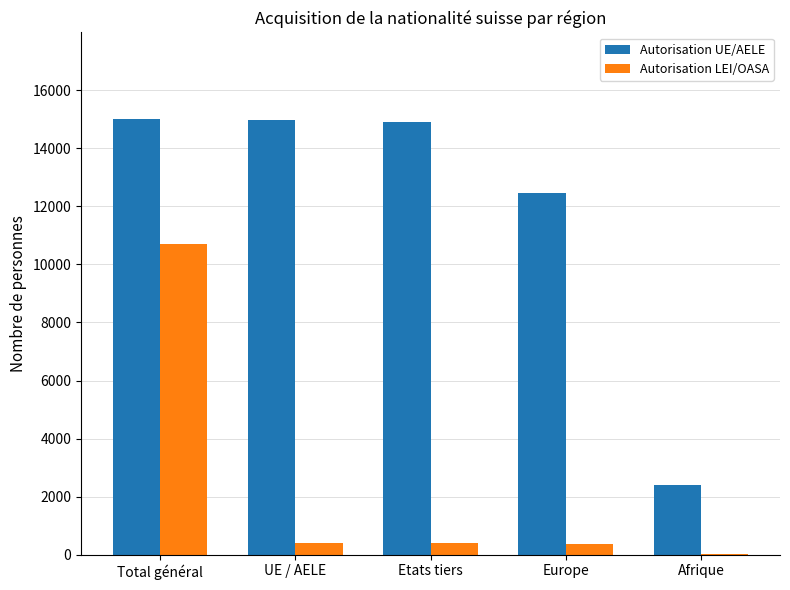

The value of Autorisation UE/AELE at UE / AELE is 14987. True or false?

True